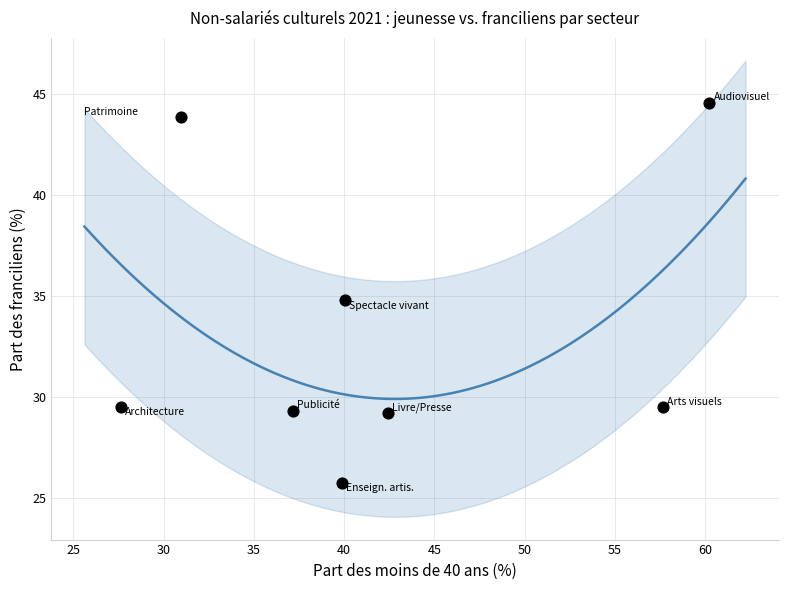

What is the average X value?

42.0